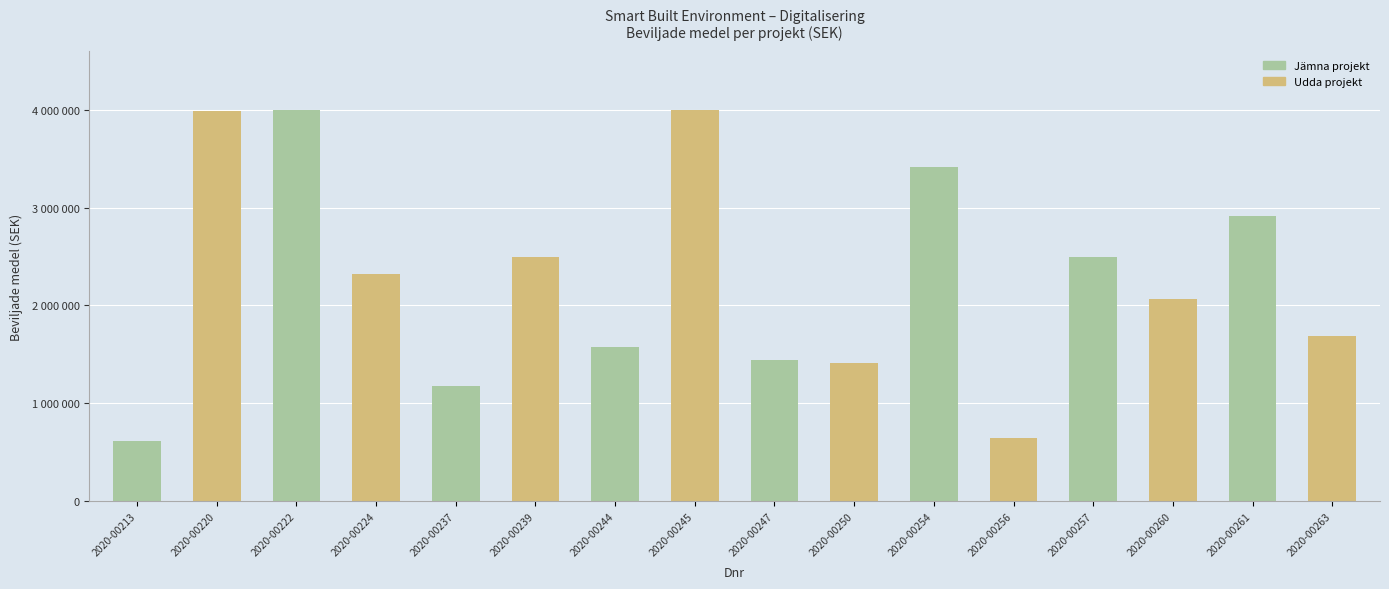

Does the chart contain stacked bars?

No